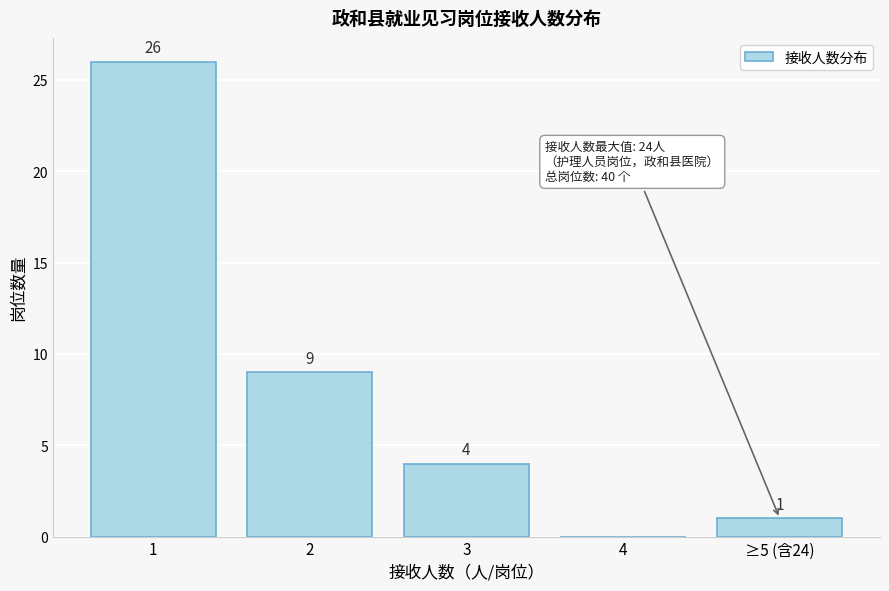

Reading left to right, transcribe all the data shown in this chart.

1=26	2=9	3=4	4=0	≥5 (含24)=1